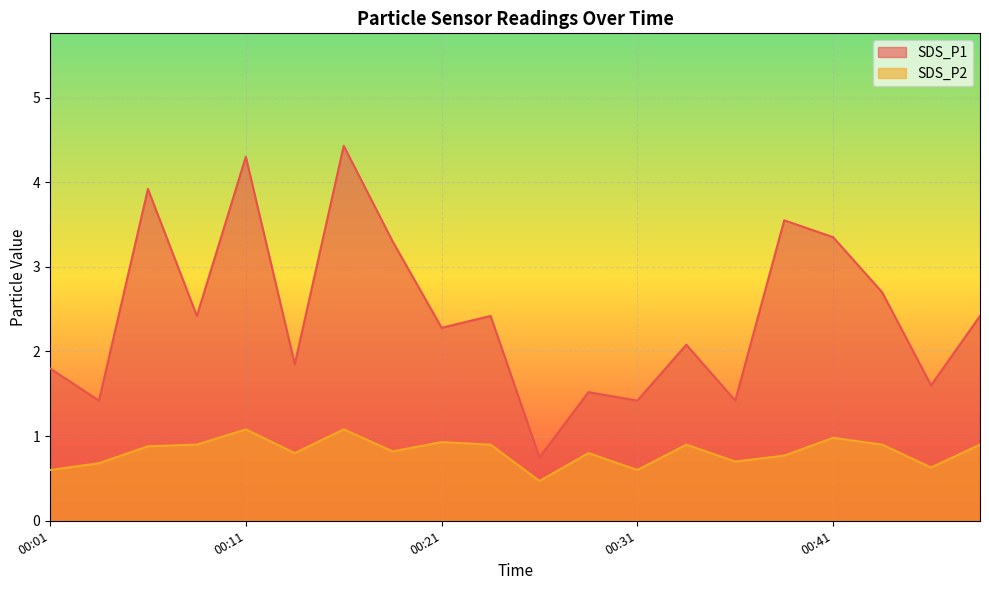

The value of SDS_P1 at 00:16 is 2.4. True or false?

False